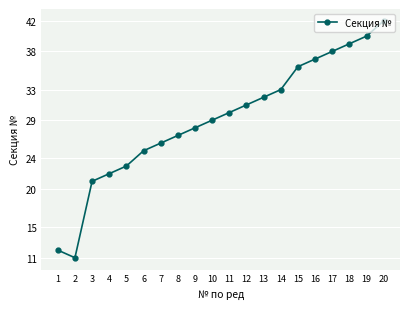

List the labels in order of value, largest first.

20, 19, 18, 17, 16, 15, 14, 13, 12, 11, 10, 9, 8, 7, 6, 5, 4, 3, 1, 2